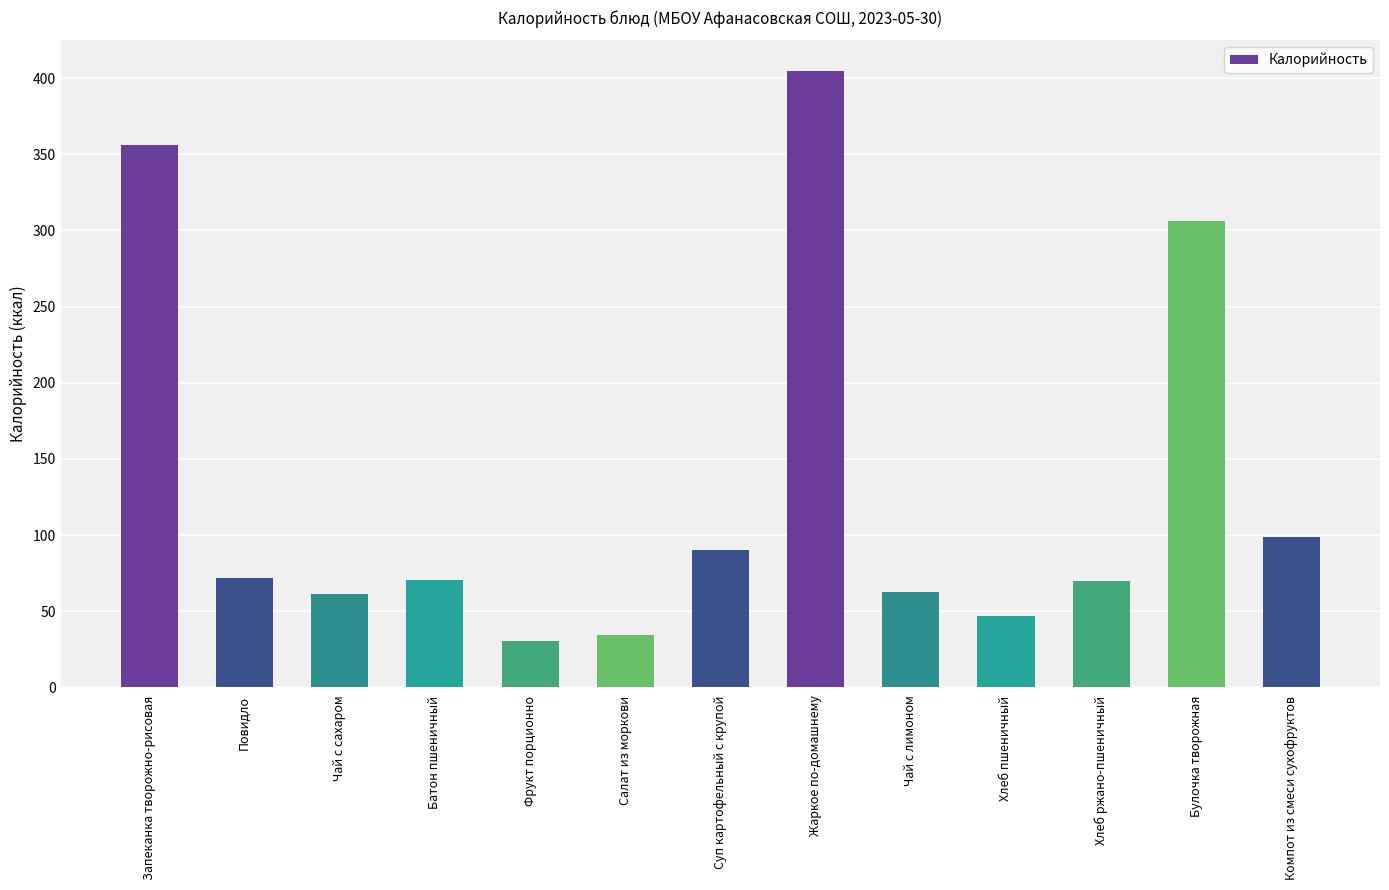

What is the average value?

130.9